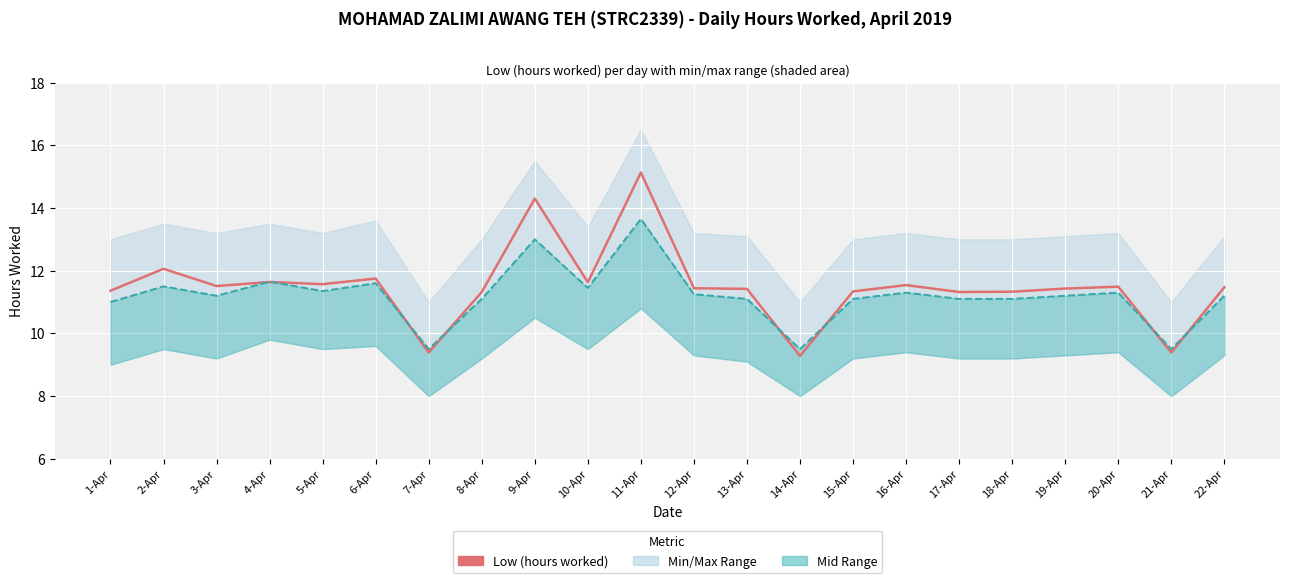

What position from the right is 3-Apr?

20